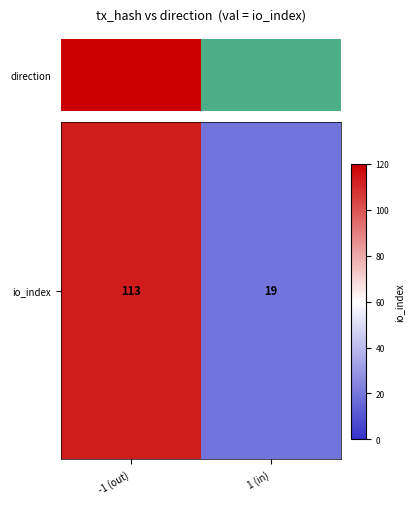

What is the smallest value displayed?

19